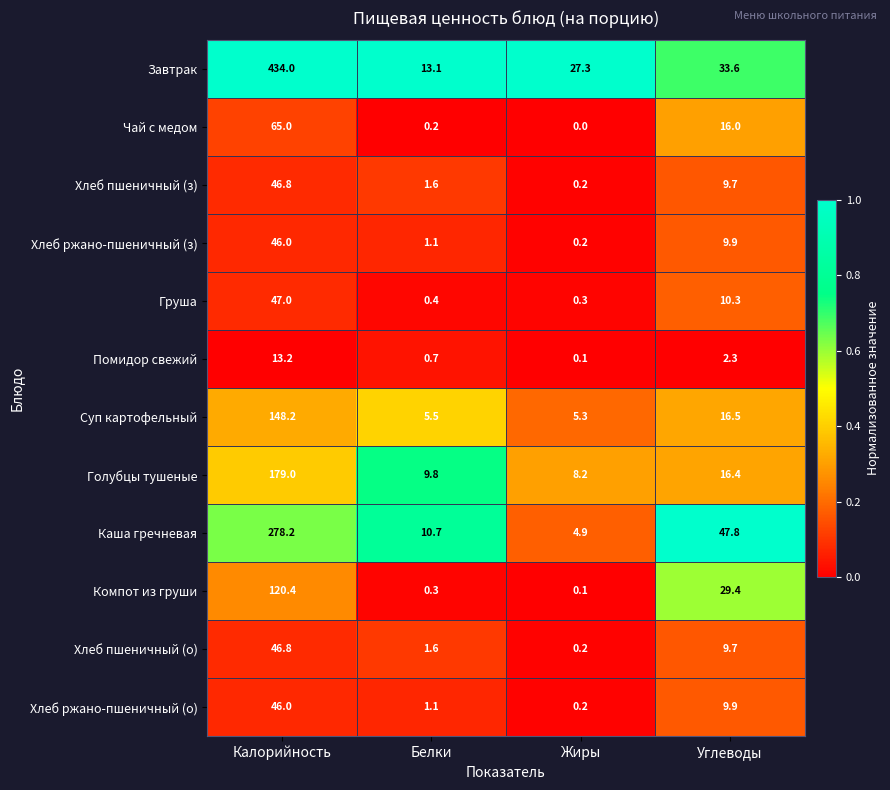

What is the sum of all Помидор свежий values?

16.3